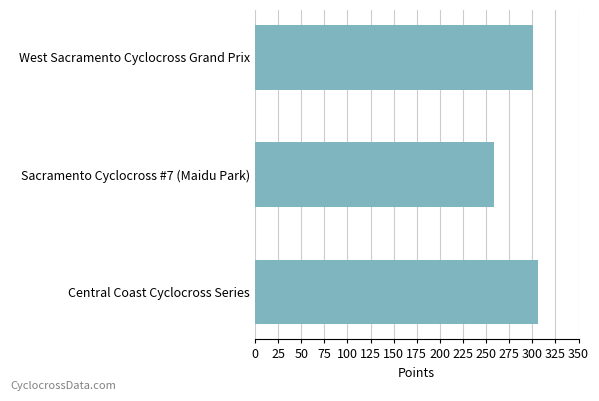

Reading bottom to top, transcribe all the data shown in this chart.

Central Coast Cyclocross Series=306.4	Sacramento Cyclocross #7 (Maidu Park)=258.4	West Sacramento Cyclocross Grand Prix=300.6